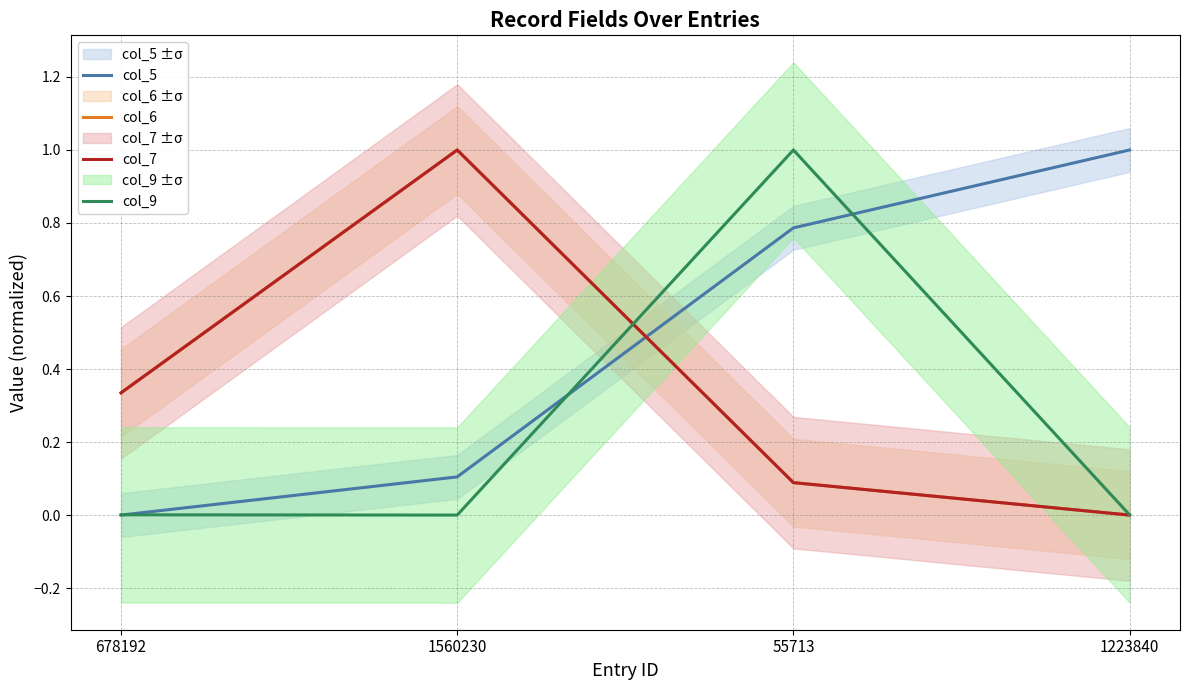

Rank the series at 55713 from highest to lowest value.

col_9, col_5, col_6, col_7